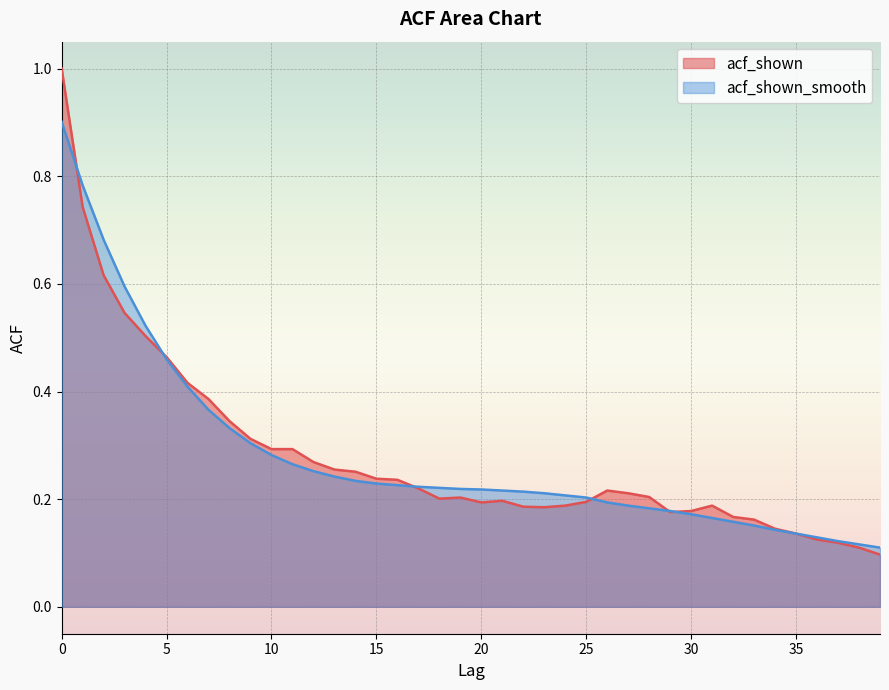

What is the maximum value for acf_shown?

1.0